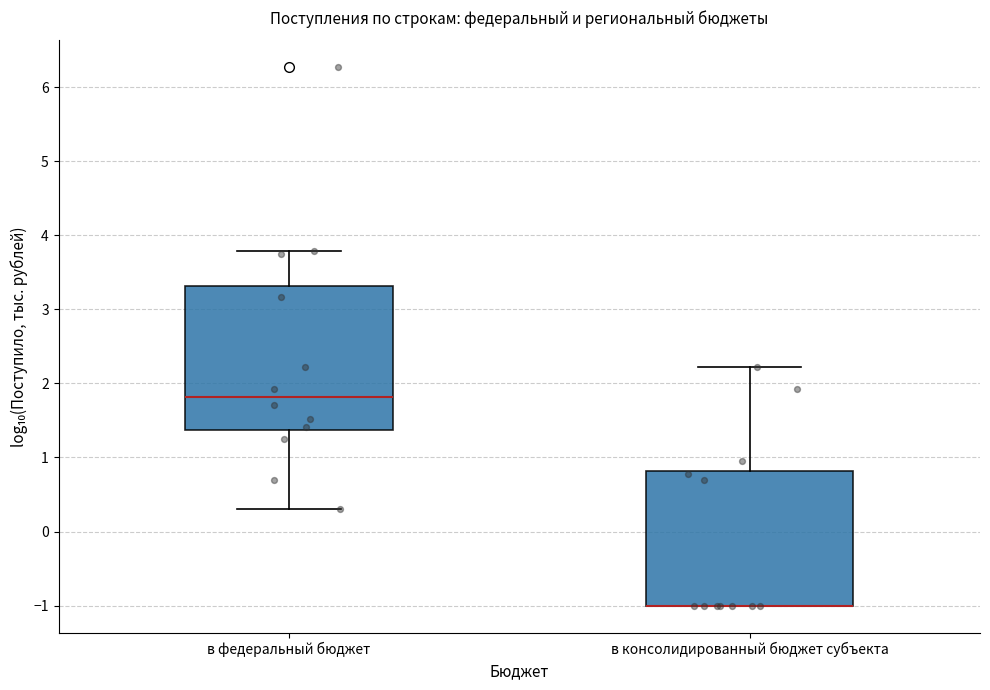

Reading left to right, transcribe this box plot: for each box, give where its median line is, the range the box spans, and where its two whiskers end, as read against the y-axis. The values are not printed on the chart, so give them approximately, as read against the axis.

в федеральный бюджет: median 1.8, box 1.4 to 3.3, whiskers 0.3 to 3.8
в консолидированный бюджет субъекта: median -1.0 (drawn on the box's lower edge), box -1.0 to 0.8, whiskers -1.0 to 2.2